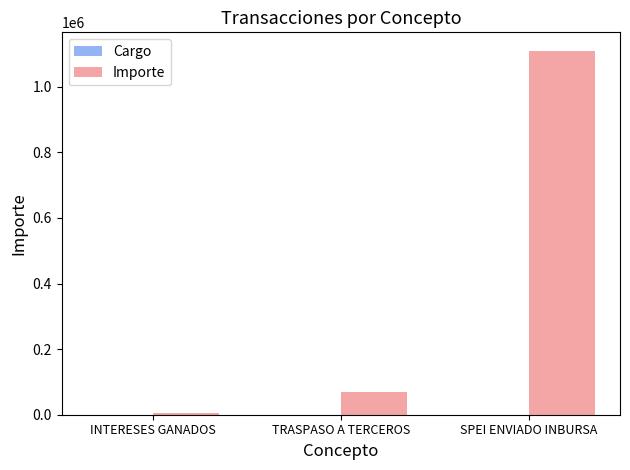

True or false: Importe has a value of 69600.0 at TRASPASO A TERCEROS.

True